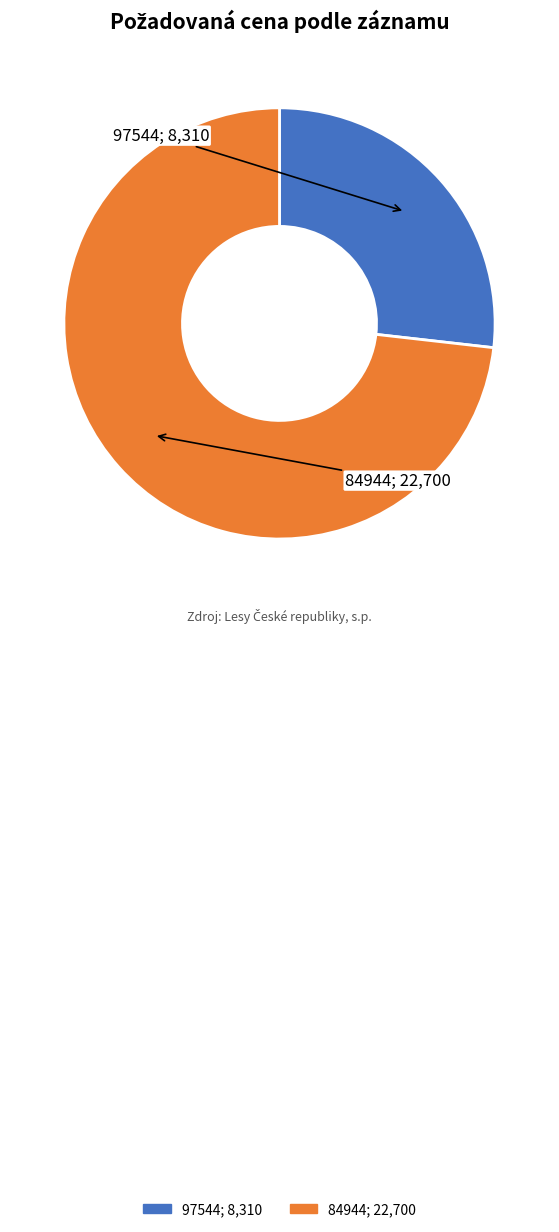

Which has a higher value, 97544 or 84944?

84944